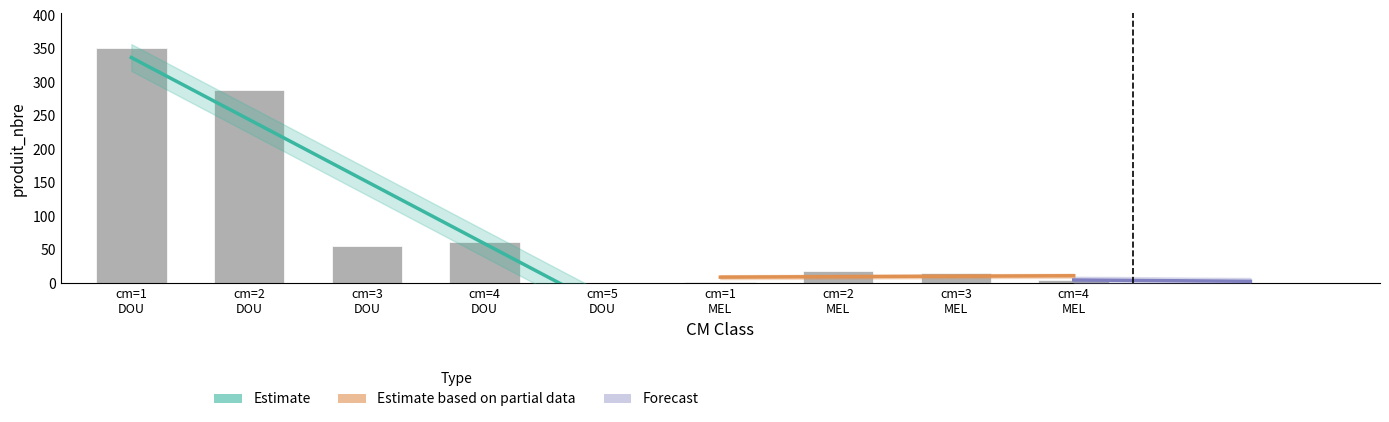

How many values are below 18?

4